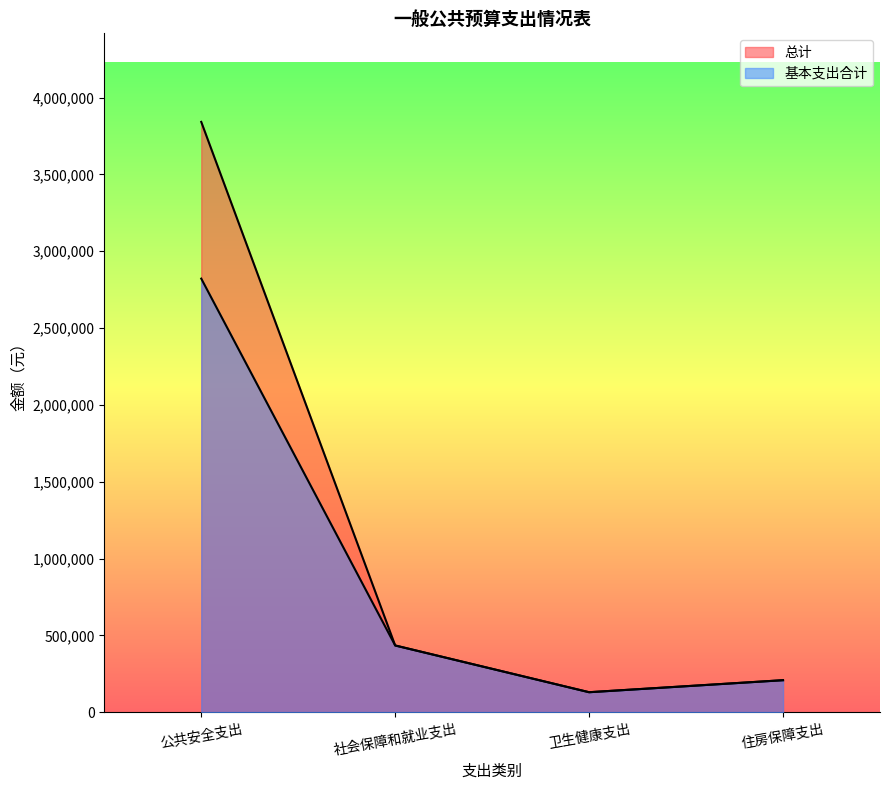

Which series has the widest spread of values?

总计